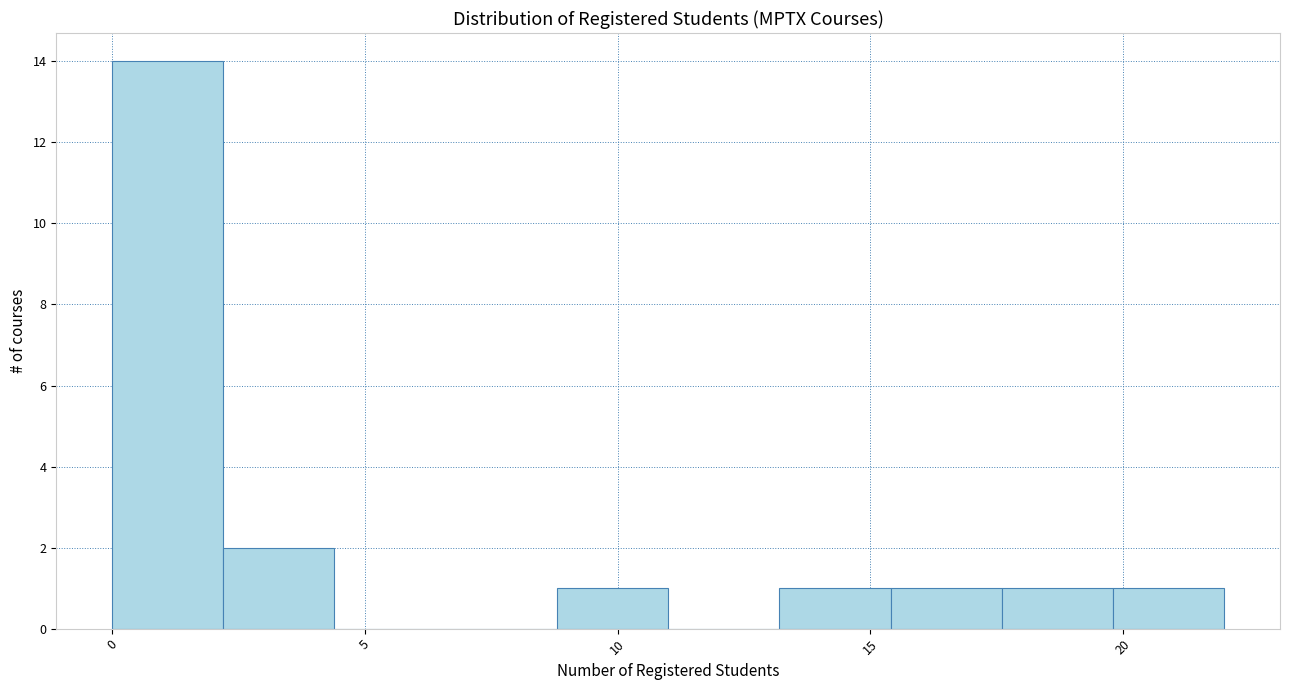

Reading left to right, list every bar in this chart as the range it spans on the x-axis followed by its height. Neither the bar edges nor the heights are printed on the chart, so give them approximately, as read against the axes.

0.0 to 2.2: 14
2.2 to 4.4: 2
4.4 to 6.6: 0
6.6 to 8.8: 0
8.8 to 11.0: 1
11.0 to 13.2: 0
13.2 to 15.4: 1
15.4 to 17.6: 1
17.6 to 19.8: 1
19.8 to 22.0: 1